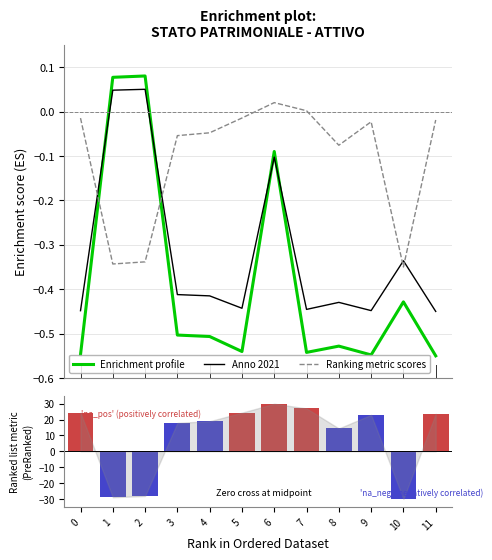

What is the maximum value shown in the chart?

30.0